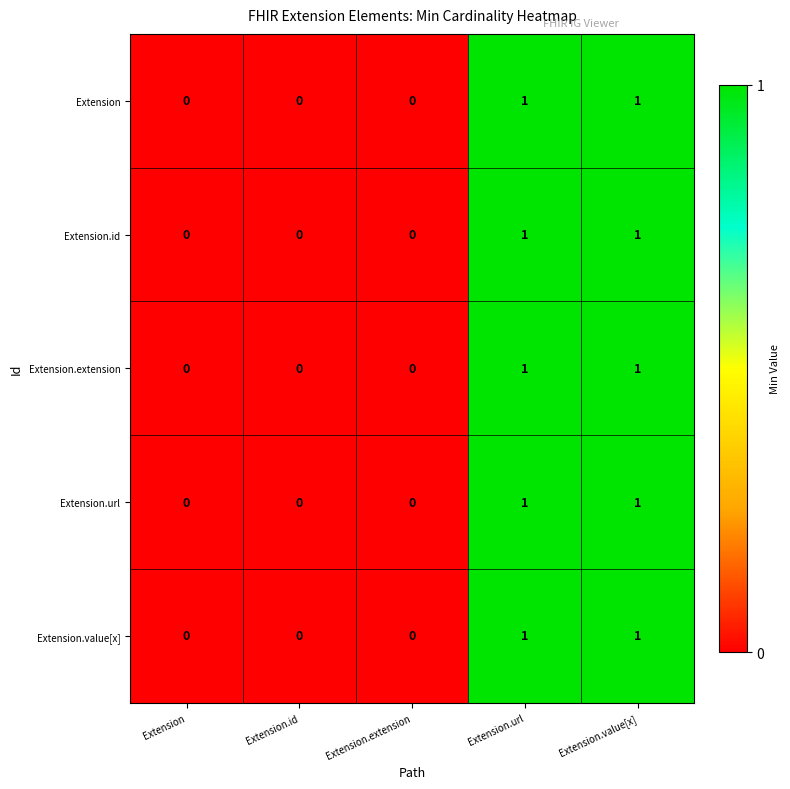

What is the total value across all series at Extension.url?

5